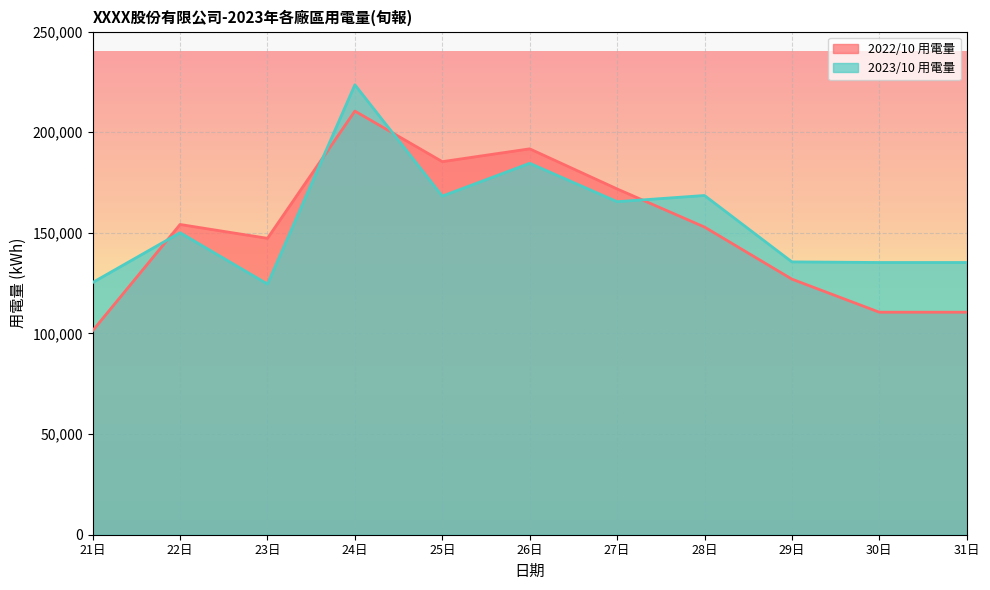

What is the label of the 3rd point from the left?

23日